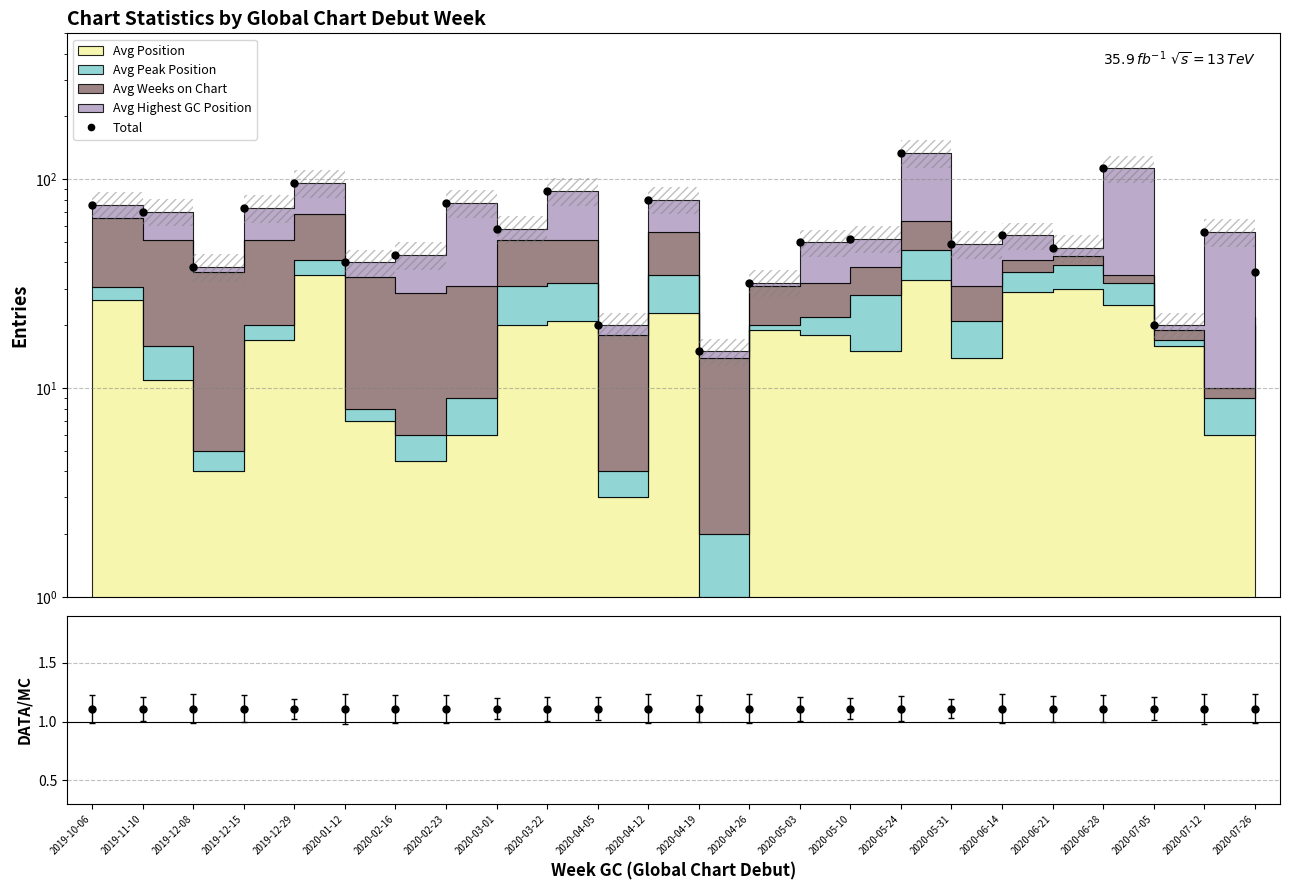

List the labels in order of Total value, smallest first.

2020-04-19, 2020-04-05, 2020-07-05, 2020-04-26, 2020-07-26, 2019-12-08, 2020-01-12, 2020-02-16, 2020-06-21, 2020-05-31, 2020-05-03, 2020-05-10, 2020-06-14, 2020-07-12, 2020-03-01, 2019-11-10, 2019-12-15, 2019-10-06, 2020-02-23, 2020-04-12, 2020-03-22, 2019-12-29, 2020-06-28, 2020-05-24